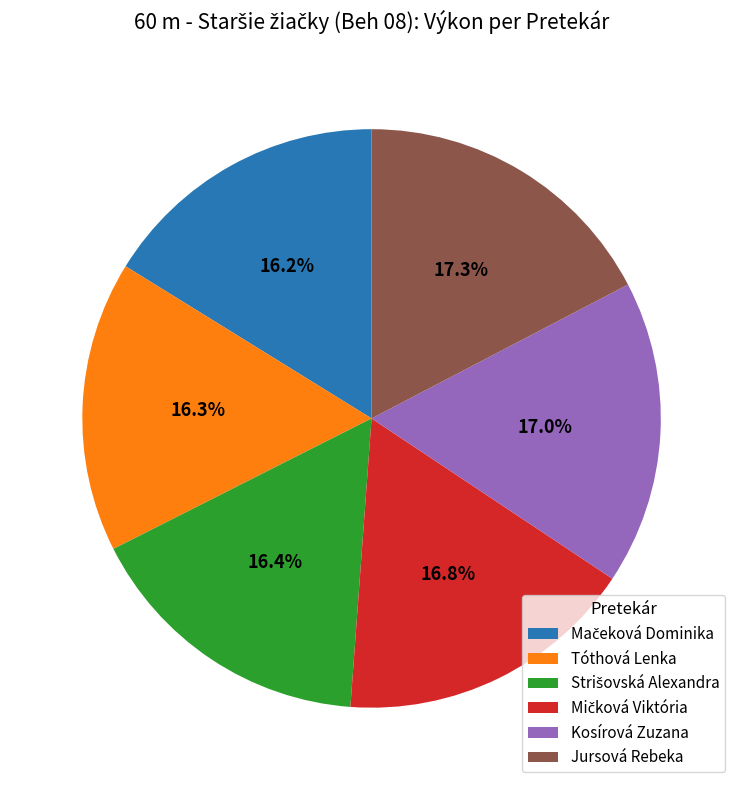

What is the ratio of the value at Tóthová Lenka to the value at Kosírová Zuzana?

1.0